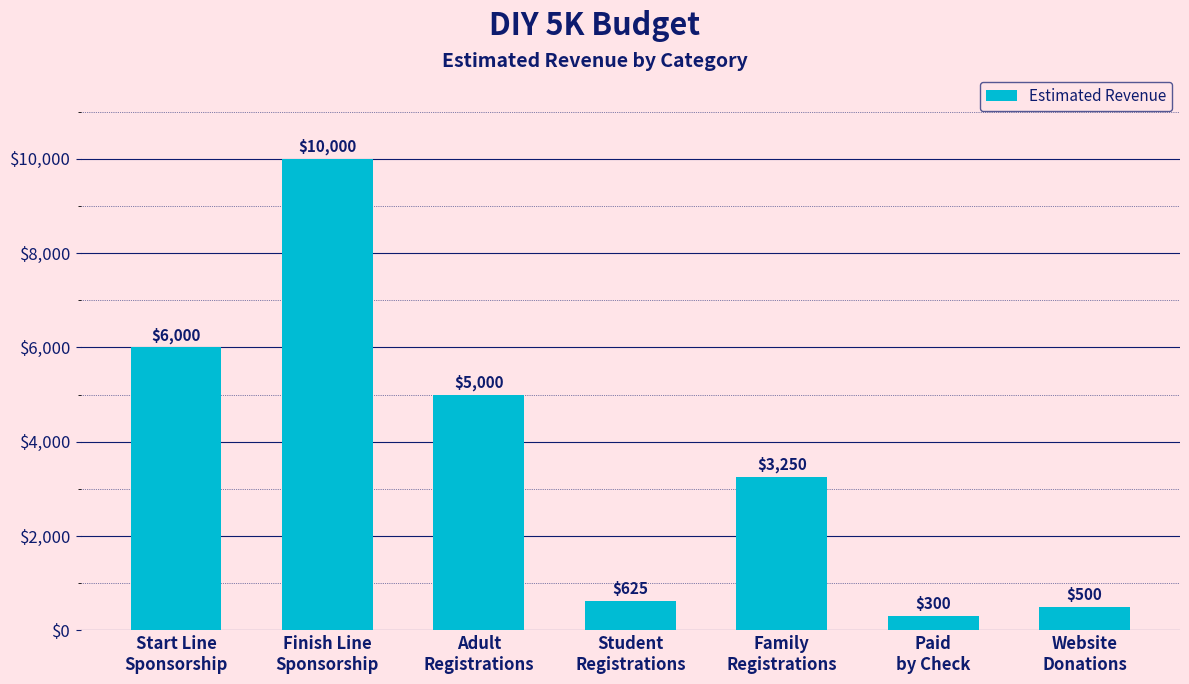

The chart shows a value of 5000 at Adult
Registrations. True or false?

True